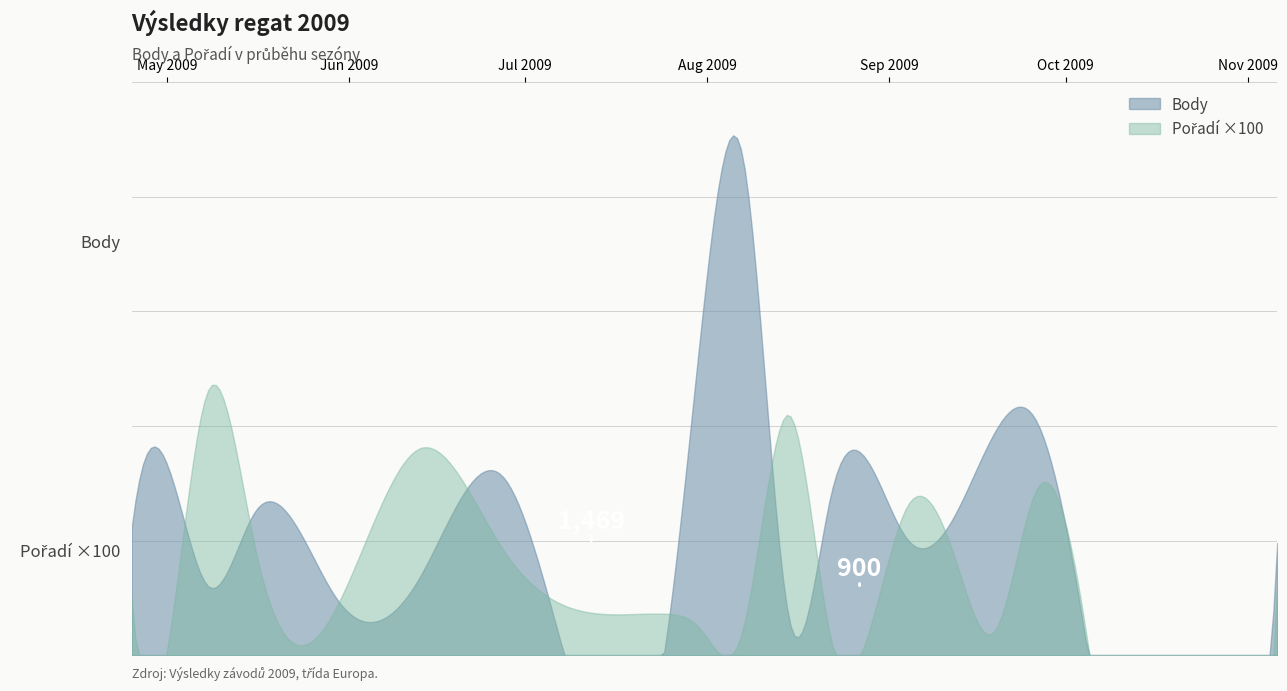

What is the total value across all series at 2009-08-15?

433